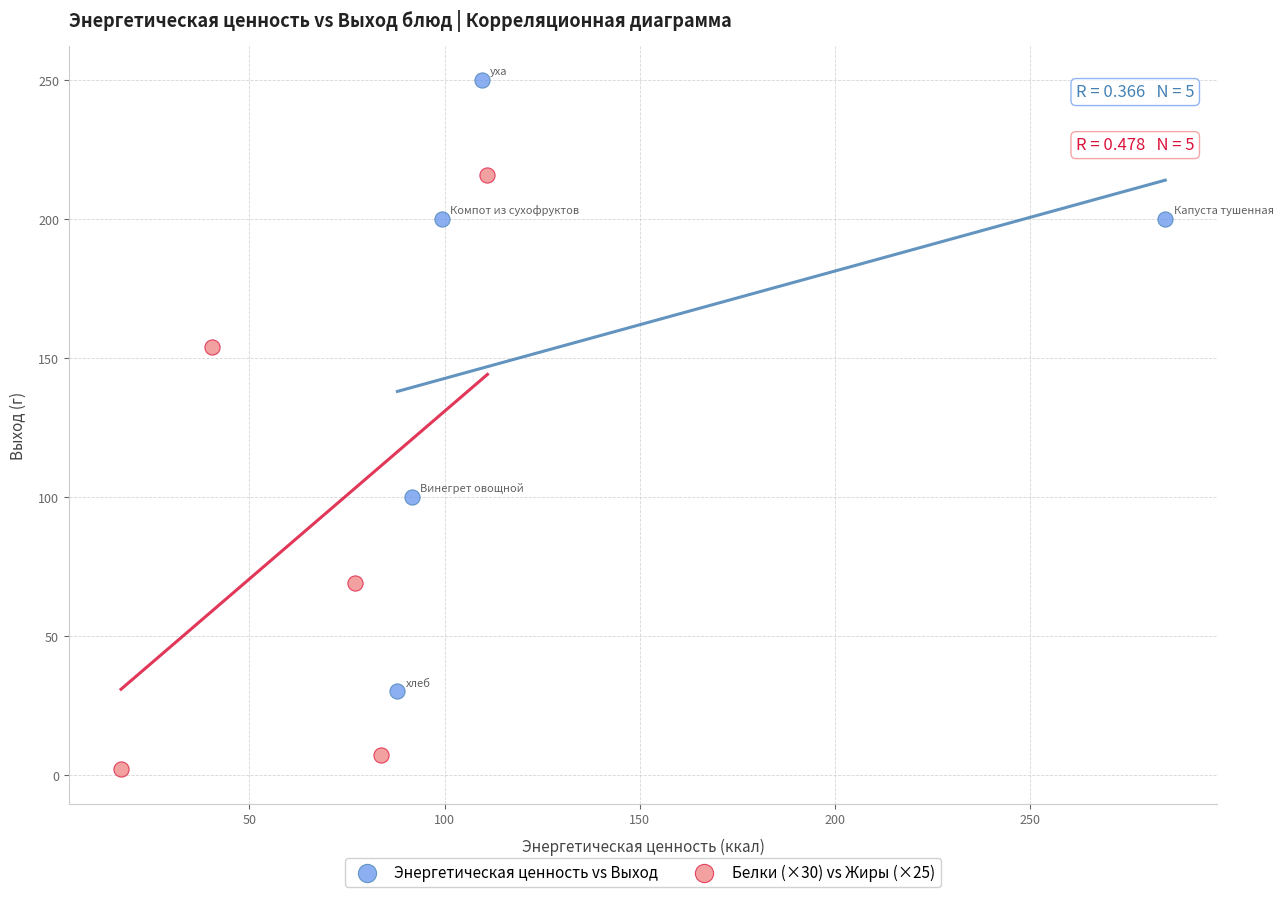

Which series contains the highest Y value?

Энергетическая ценность vs Выход